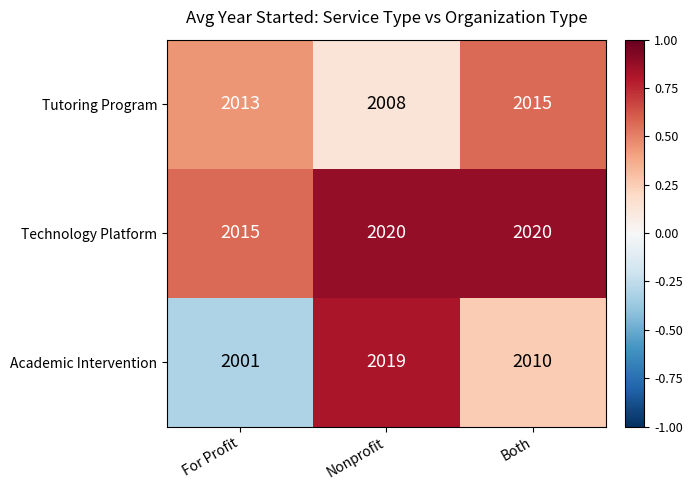

How many categories are shown in the chart?

3